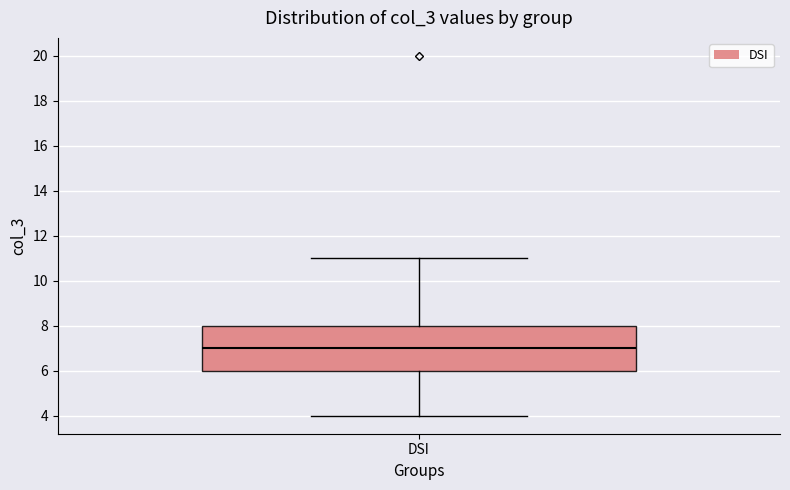

Transcribe this box plot: give where the median line is, the range the box spans, and where the two whiskers end, as read against the y-axis. The values are not printed on the chart, so give them approximately, as read against the axis.

median 7, box 6 to 8, whiskers 4 to 11